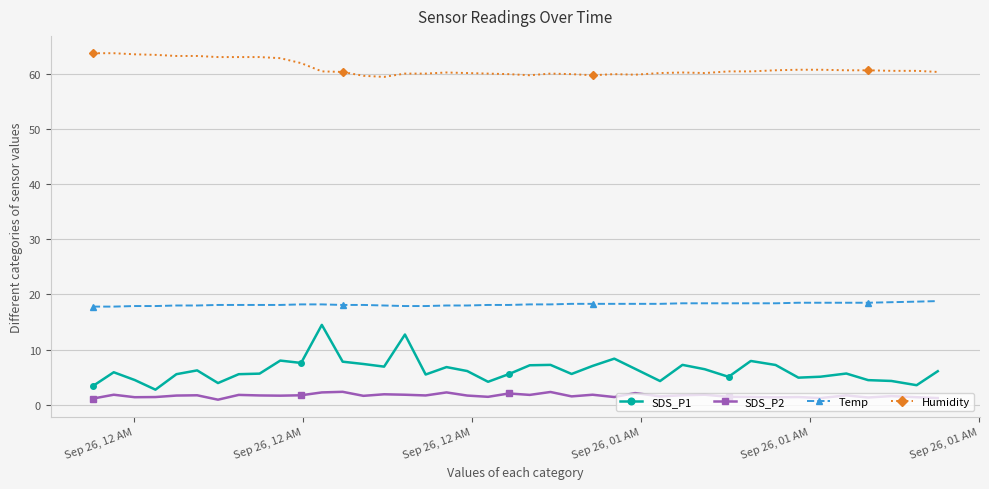

True or false: SDS_P2 and Temp cross at least once.

False